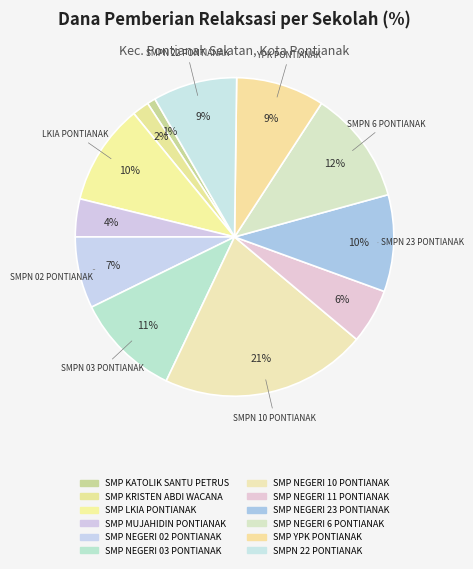

What percentage is the SMP NEGERI 02 PONTIANAK slice, to the nearest percent?

7%